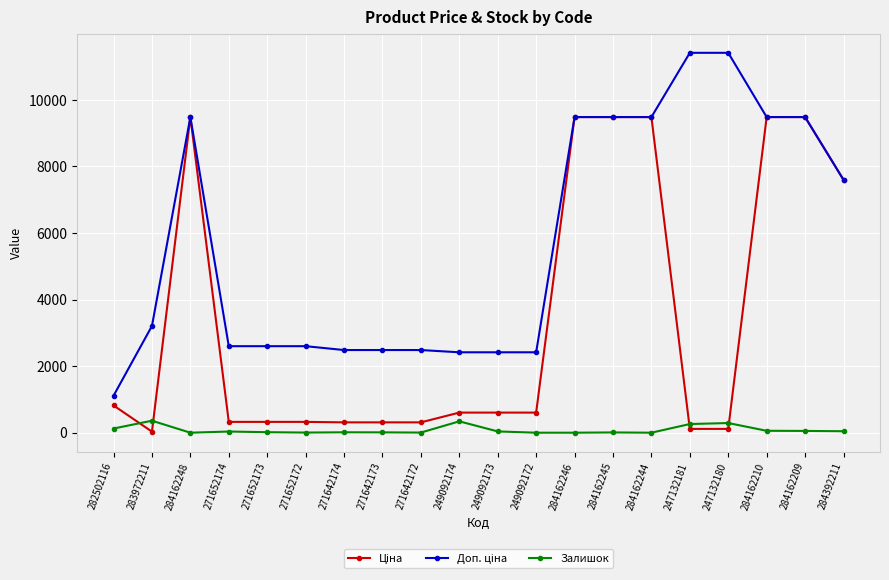

Which series has the largest range (max minus min)?

Доп. ціна